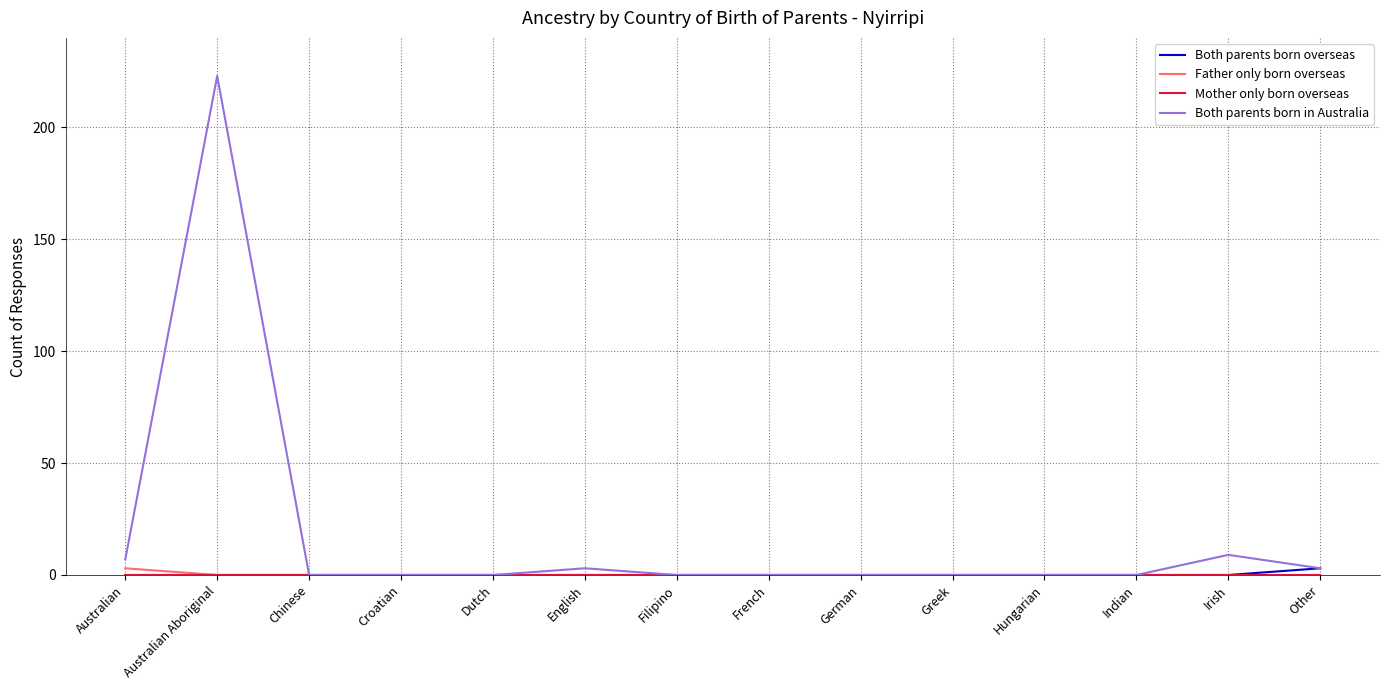

Is it true that Both parents born overseas equals 0 at Australian Aboriginal?

True